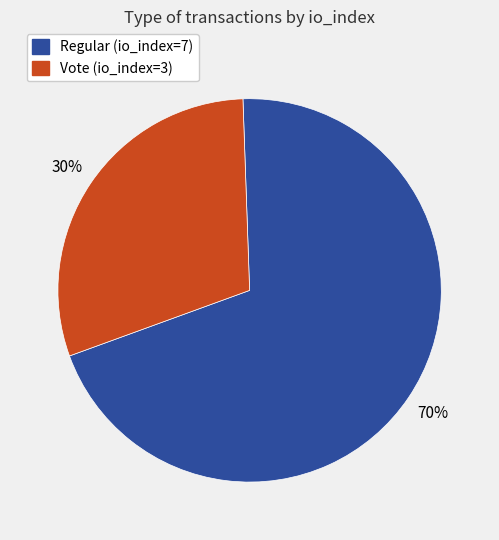

Rank the categories by value from highest to lowest.

Regular (io_index=7), Vote (io_index=3)